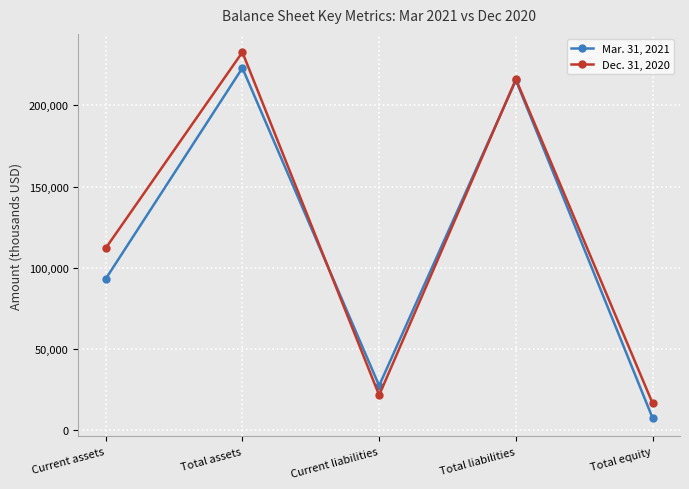

Which series changed the most between Total assets and Total liabilities?

Dec. 31, 2020